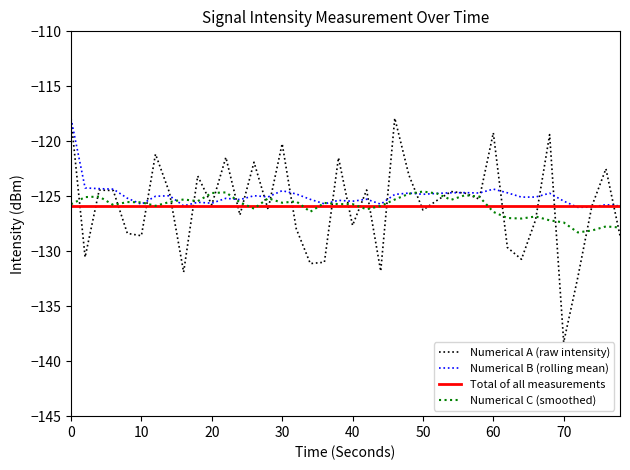

What is the highest value of the Numerical C (smoothed) series?

-124.6